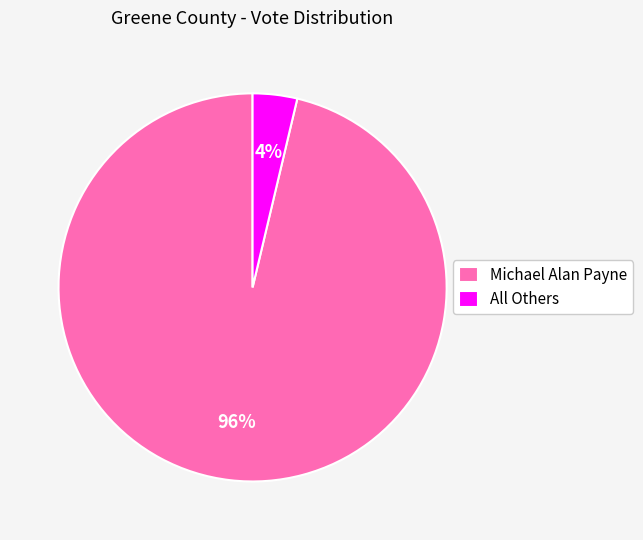

Which slice is the smallest?

All Others